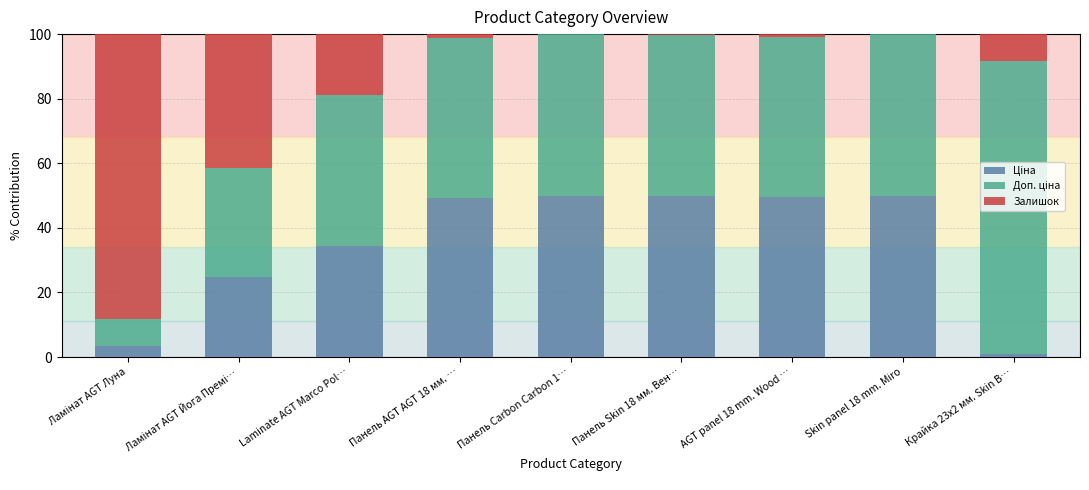

What is the difference between the second highest and minimum values in the Ціна series?

49.1